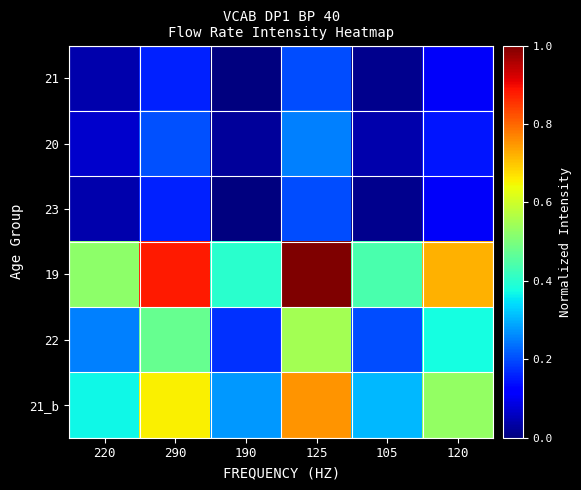

At how many categories does at least one series exceed 0?

6